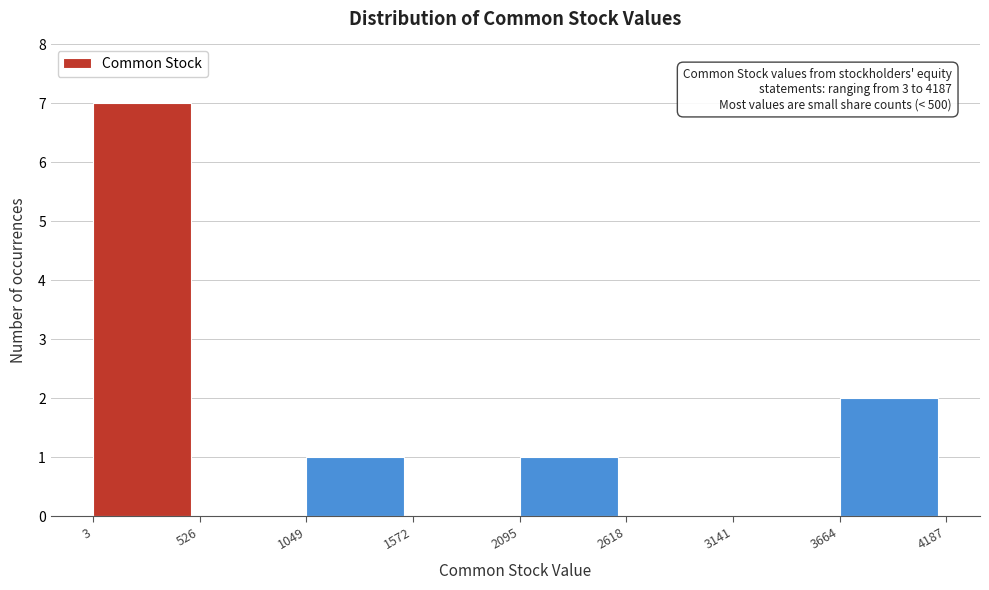

Which range on the x-axis has the tallest bar?

3 to 526